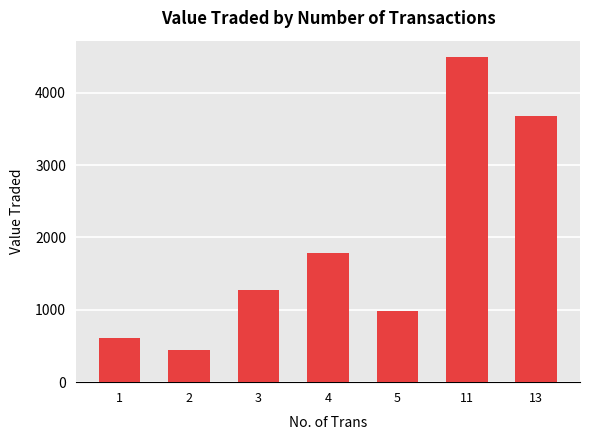

How many values are below 1279?

3